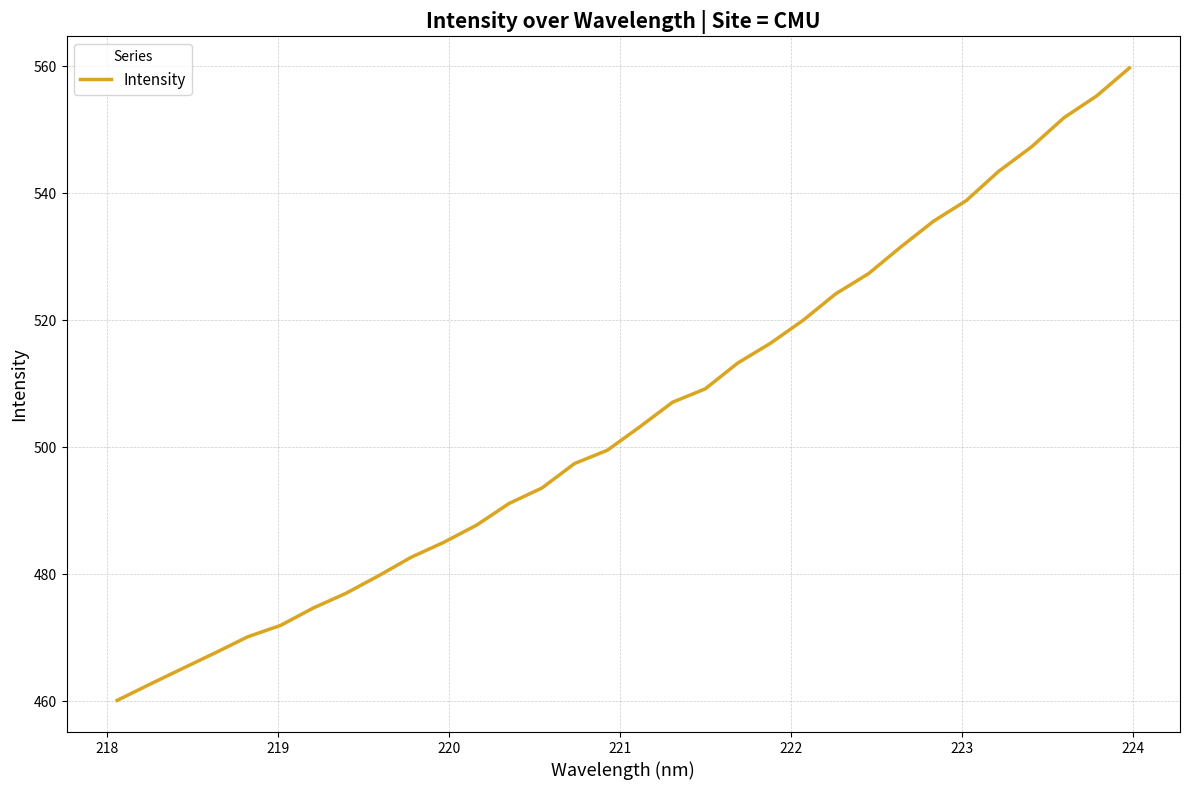

What is the difference between the maximum and minimum values?

99.6